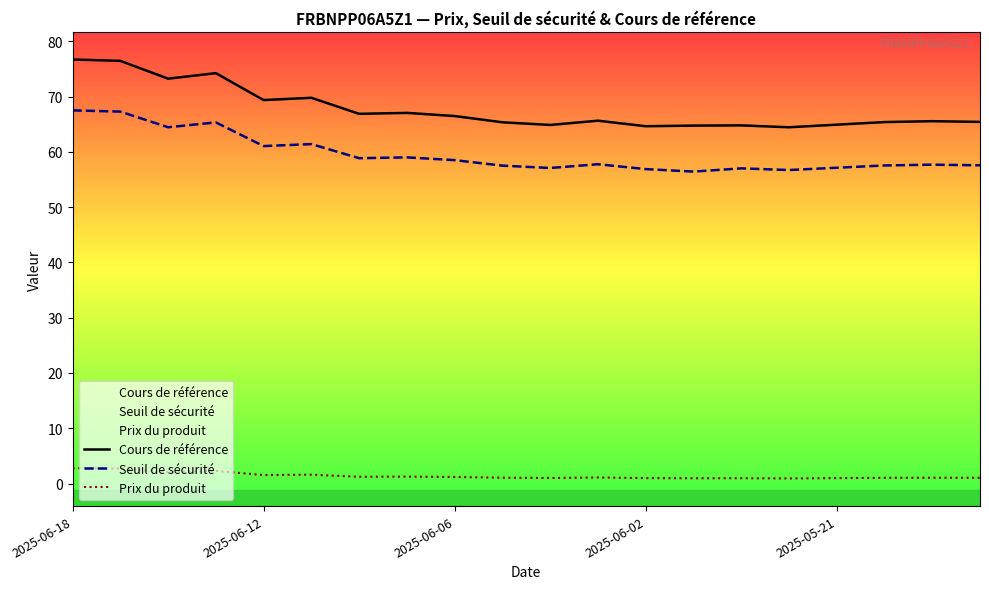

True or false: Prix du produit and Seuil de sécurité intersect in this chart.

False